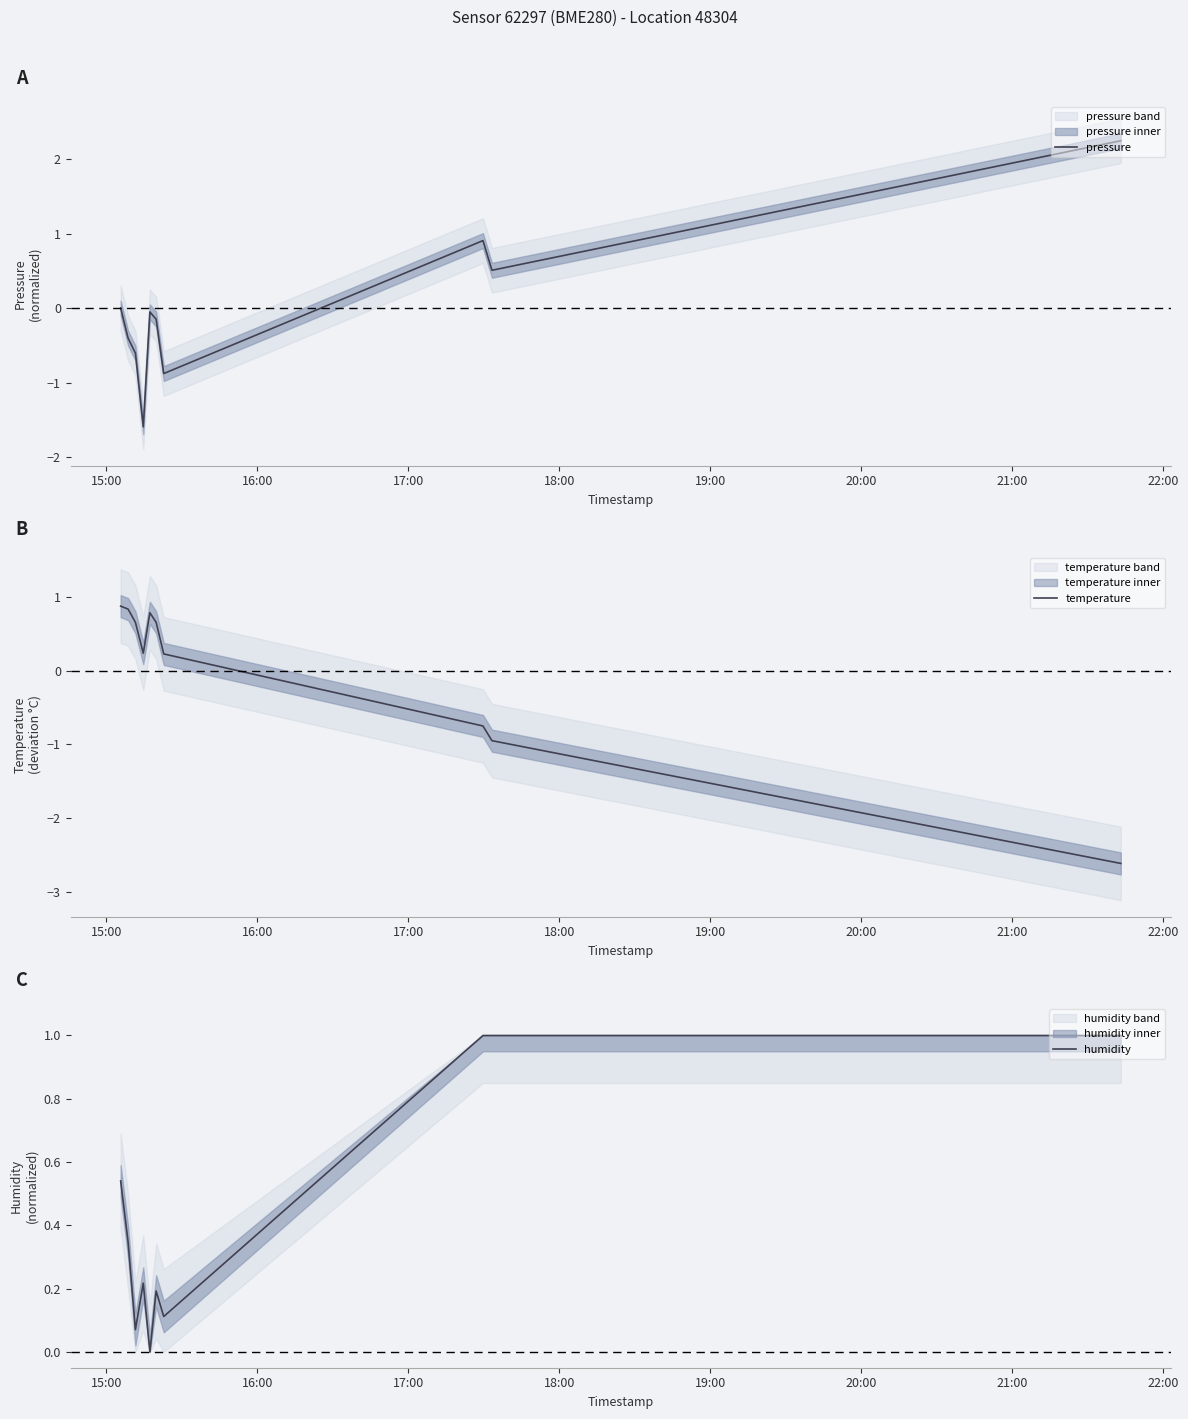

What is the minimum value shown in the chart?

-2.6